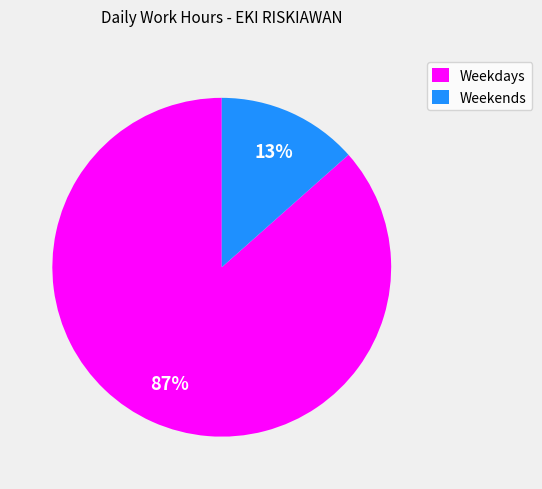

To the nearest percent, what is the combined percentage of Weekdays and Weekends?

100%